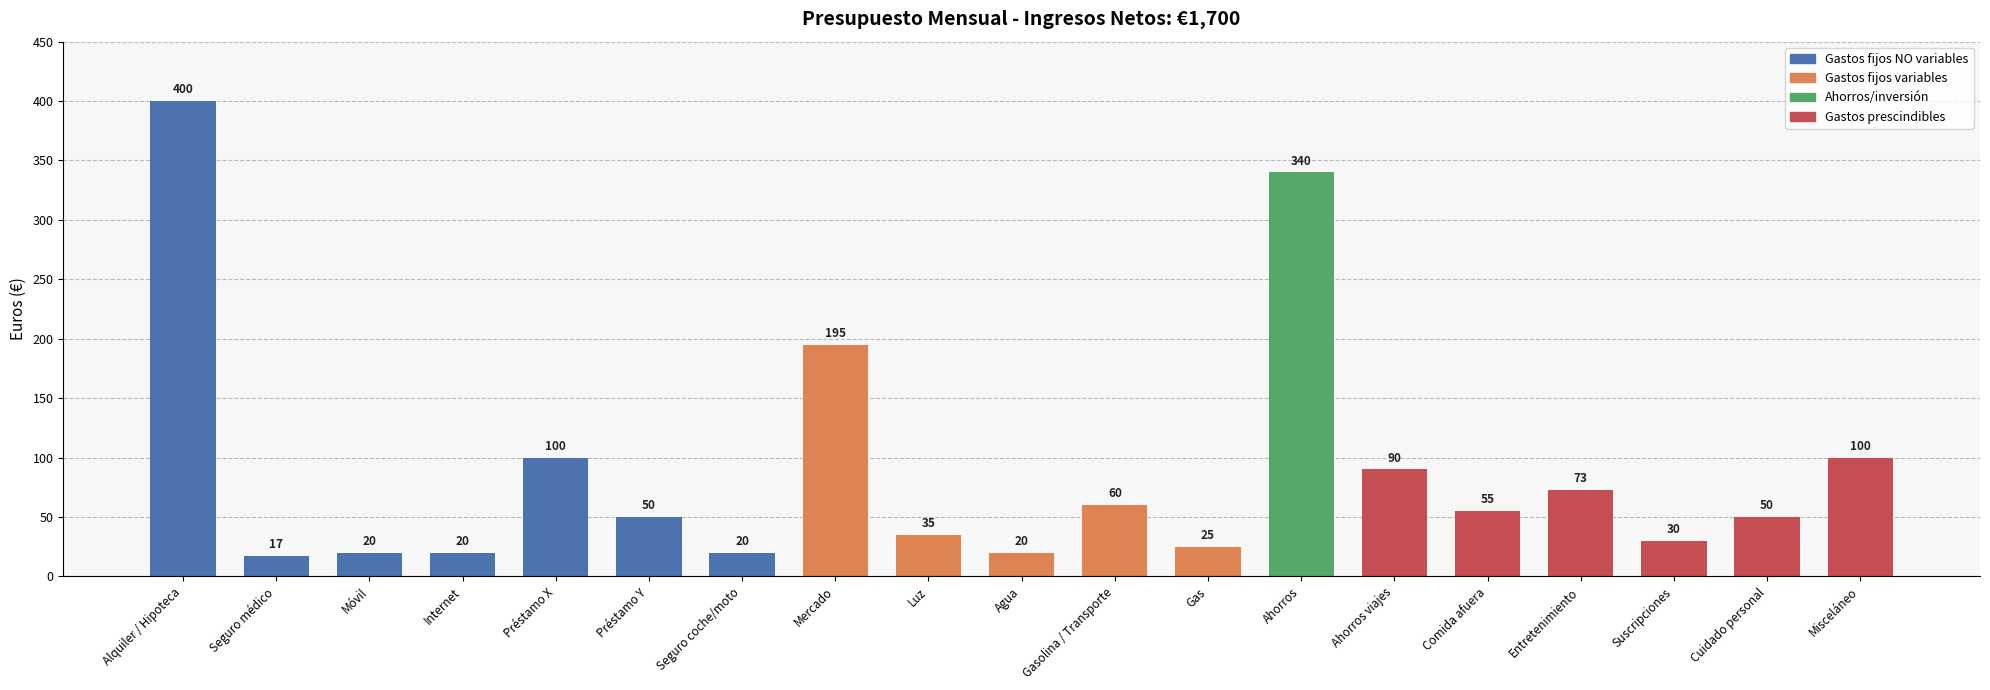

What position from the right is Gas?

8